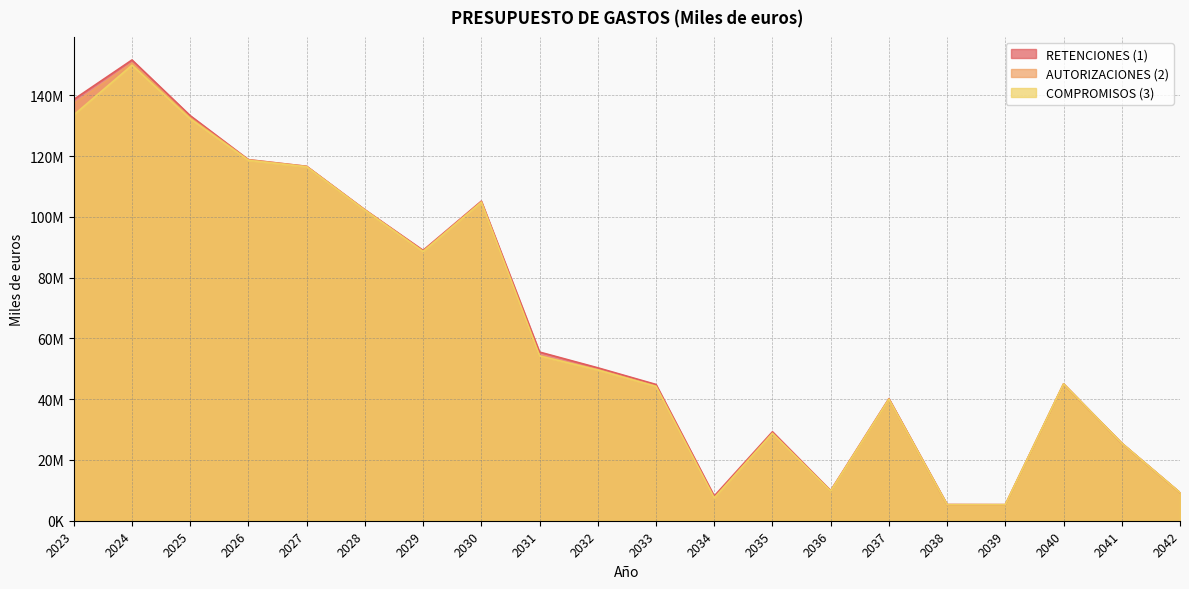

Rank the categories by COMPROMISOS (3) value from highest to lowest.

2024, 2023, 2025, 2026, 2027, 2030, 2028, 2029, 2031, 2032, 2040, 2033, 2037, 2035, 2041, 2036, 2042, 2034, 2038, 2039